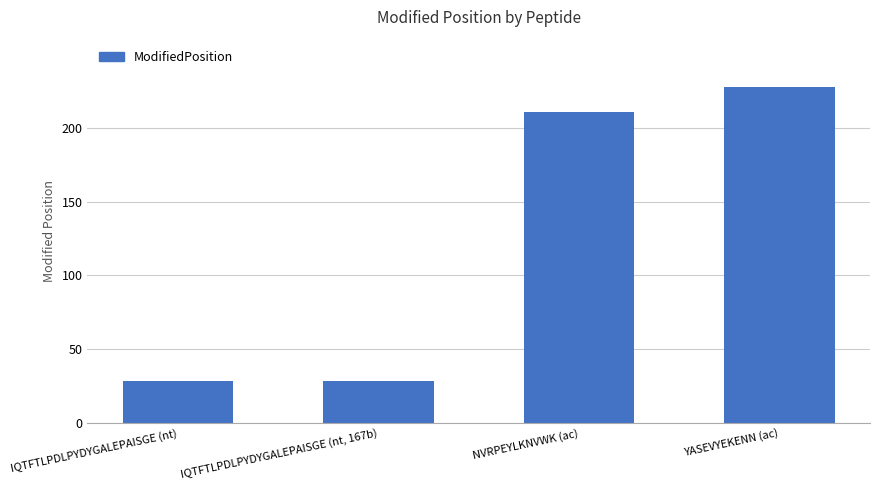

What is the change in value from IQTFTLPDLPYDYGALEPAISGE (nt, 167b) to YASEVYEKENN (ac)?

+200